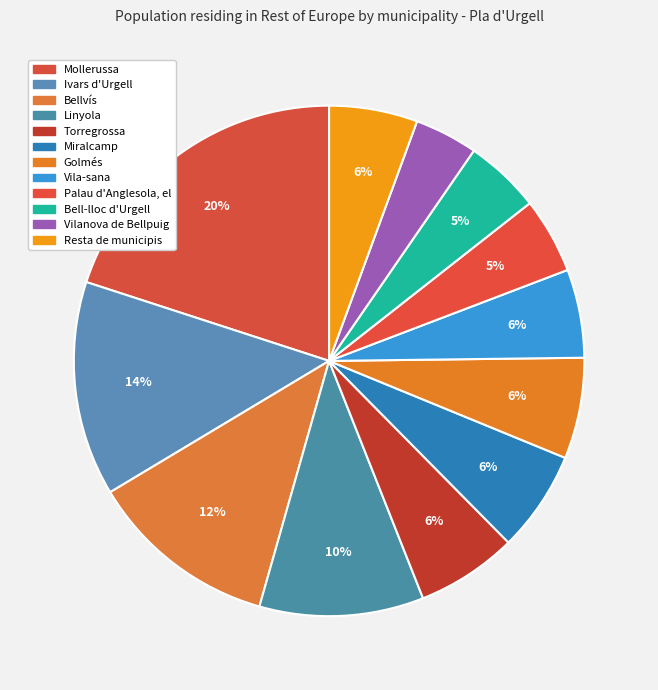

How many segments does this pie chart have?

12